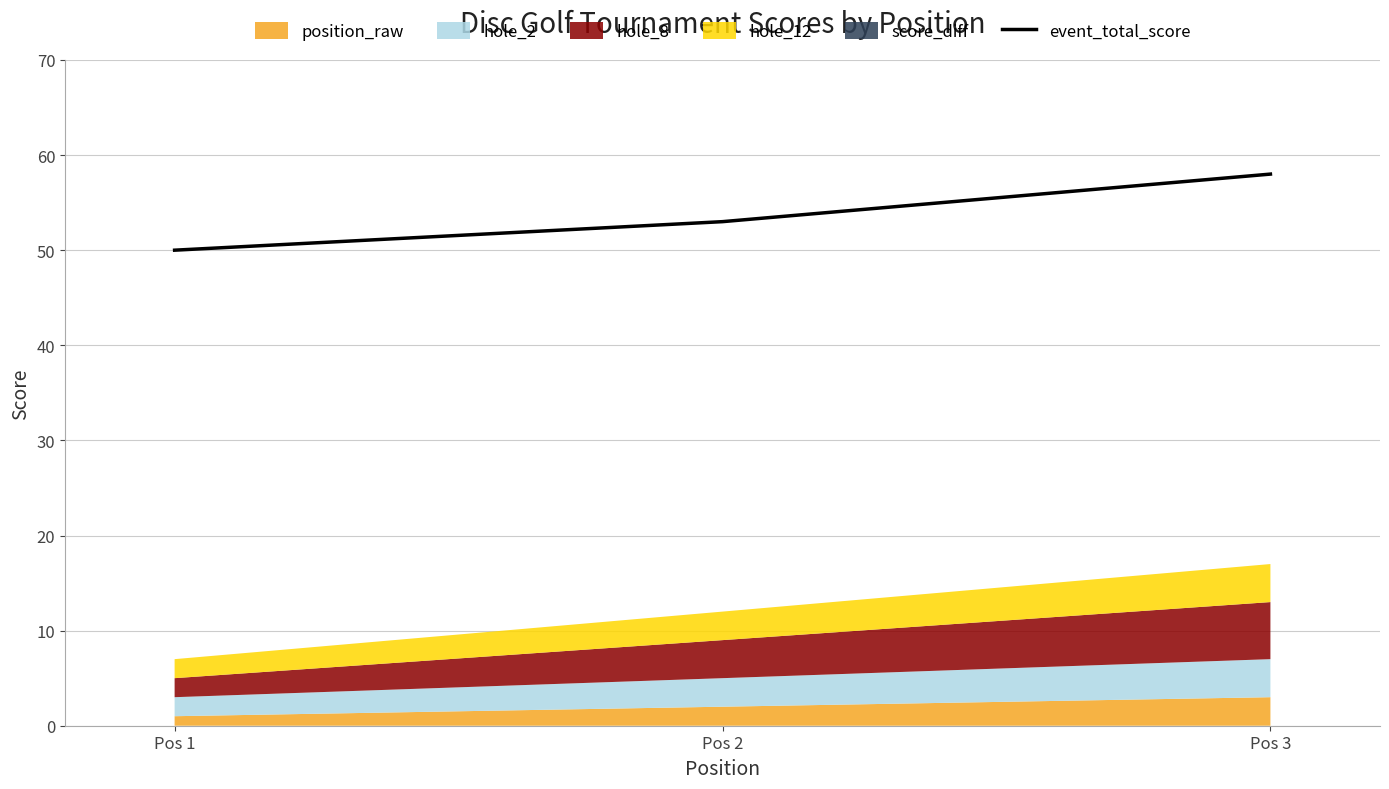

Count the number of categories in the chart.

3